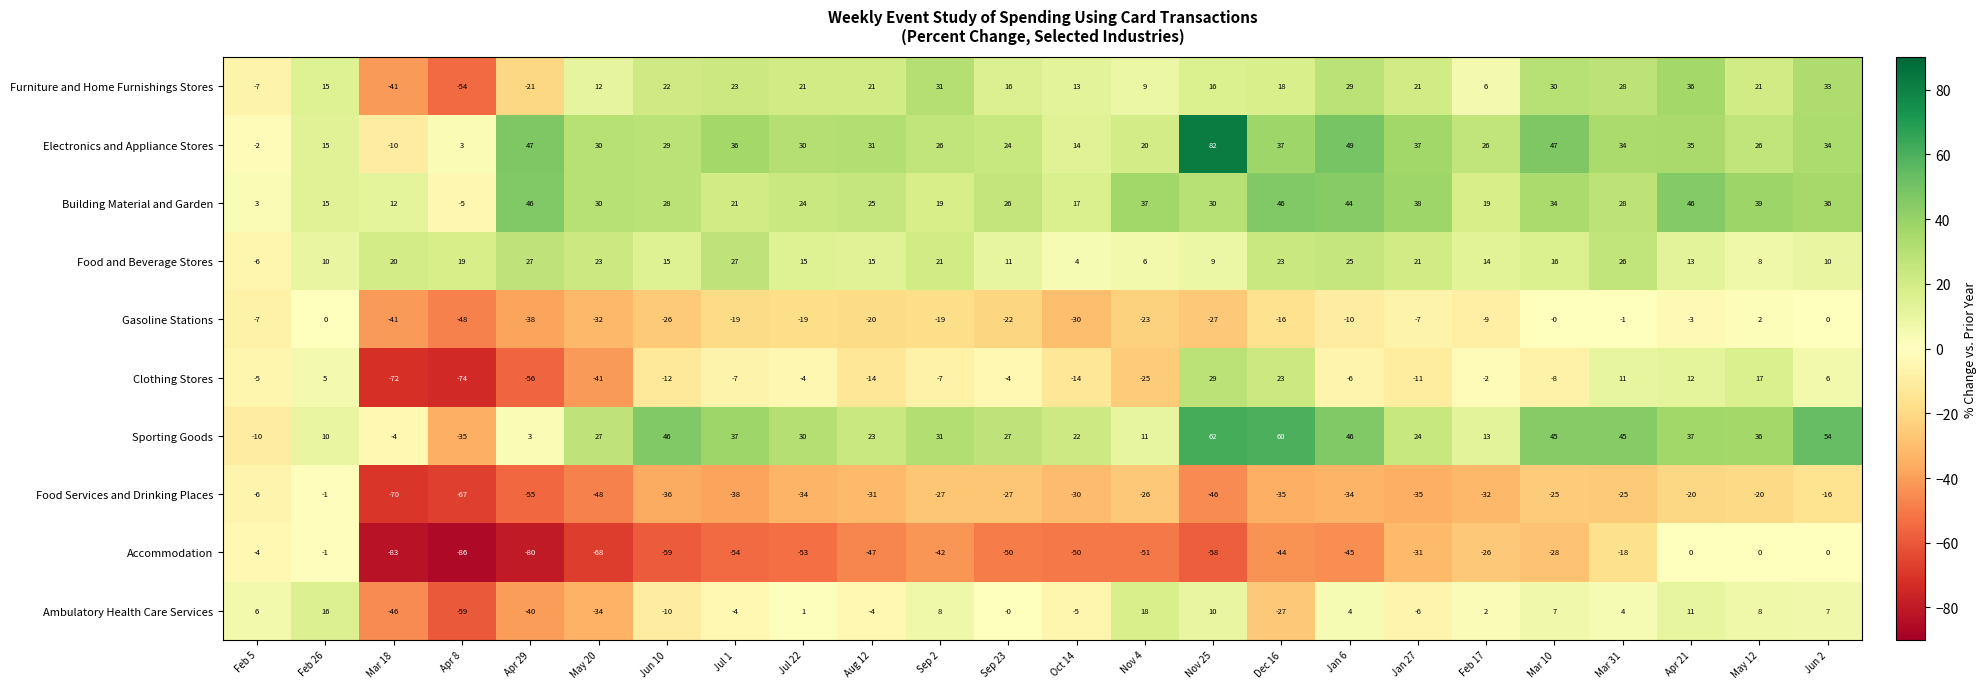

What is the sum of the Electronics and Appliance Stores values at Nov 4 and Sep 23?

44